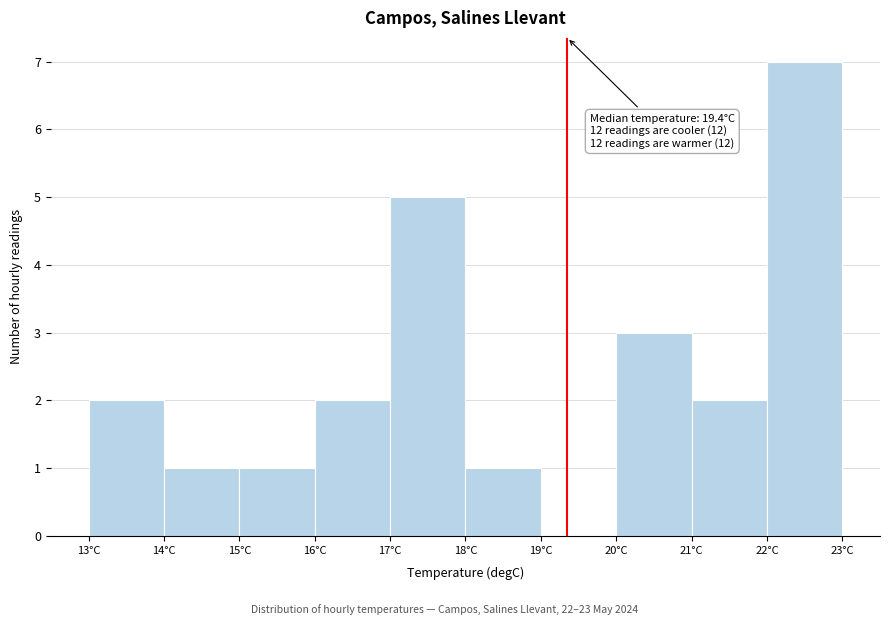

Which range on the x-axis has the tallest bar?

22 to 23